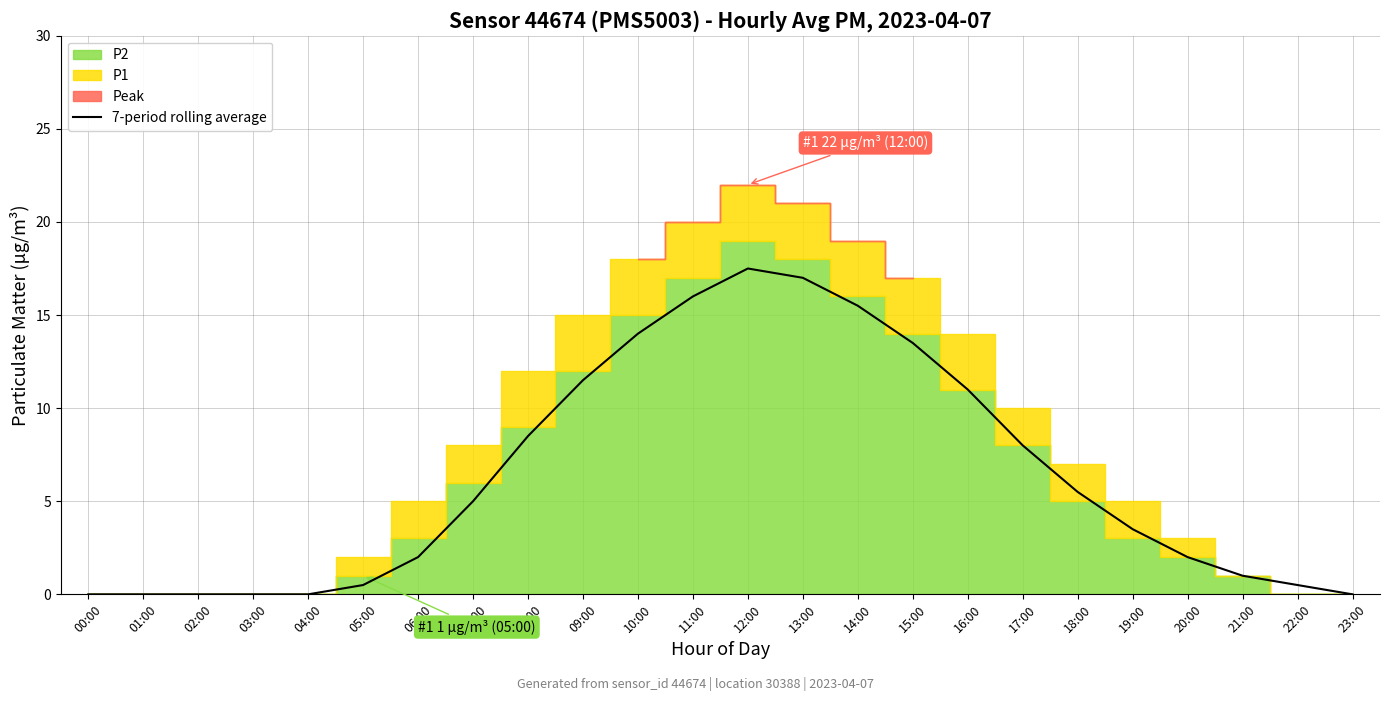

Reading left to right, extract all data points from this chart.

00:00=0.0	01:00=0.0	02:00=0.0	03:00=0.0	04:00=0.0	05:00=0.5	06:00=2.0	07:00=5.0	08:00=8.5	09:00=11.5	10:00=14.0	11:00=16.0	12:00=17.5	13:00=17.0	14:00=15.5	15:00=13.5	16:00=11.0	17:00=8.0	18:00=5.5	19:00=3.5	20:00=2.0	21:00=1.0	22:00=0.5	23:00=0.0